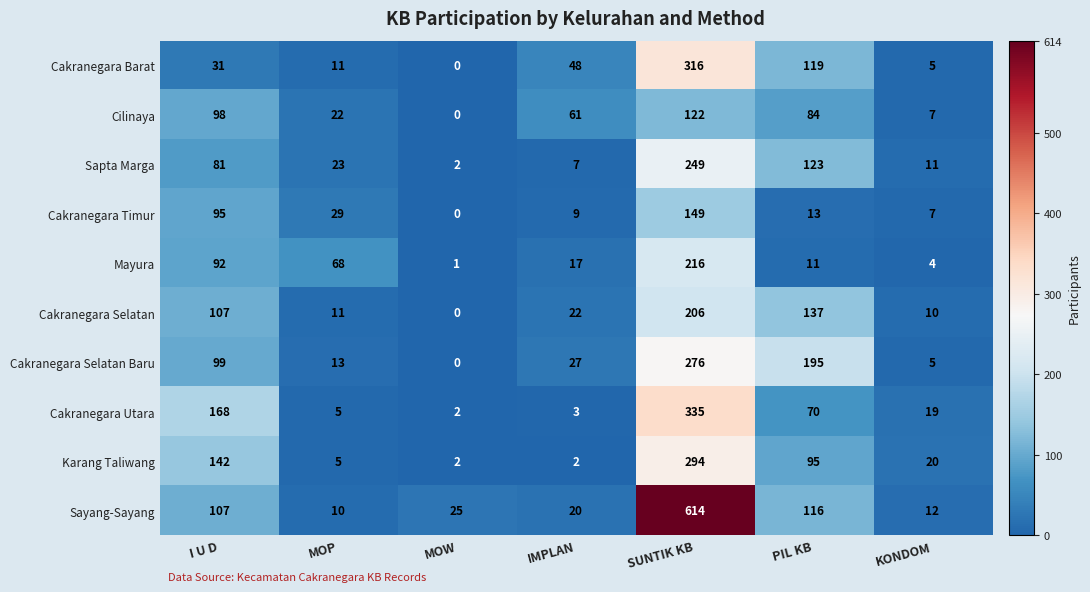

Which category has the lowest value across all series?

MOW